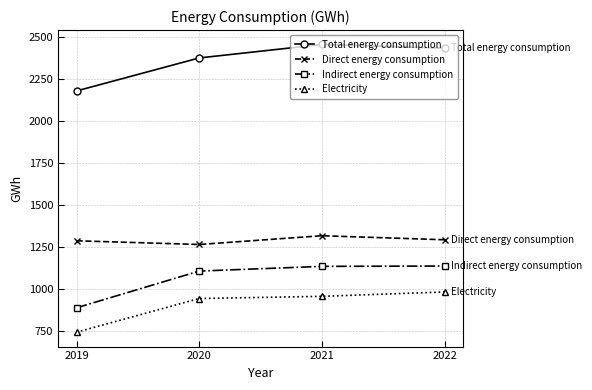

Which series changed the most between 2019 and 2020?

Indirect energy consumption